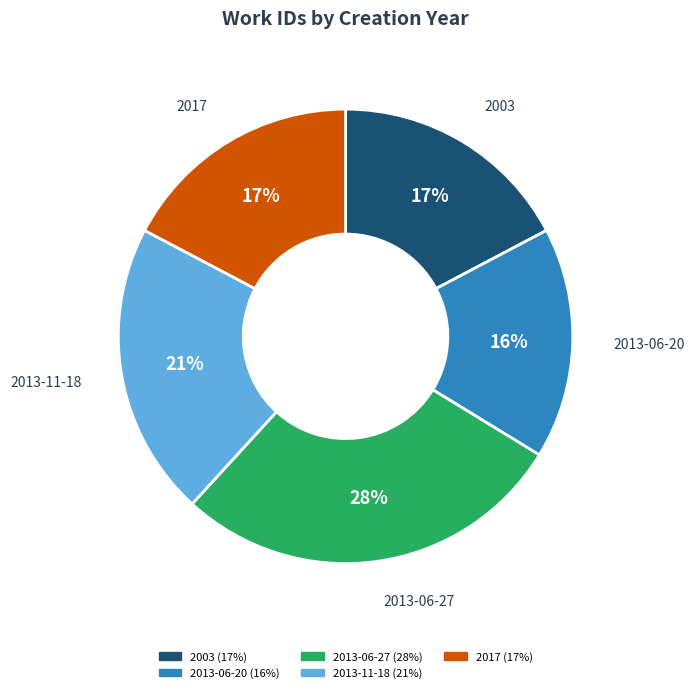

Count the number of slices in the pie.

5